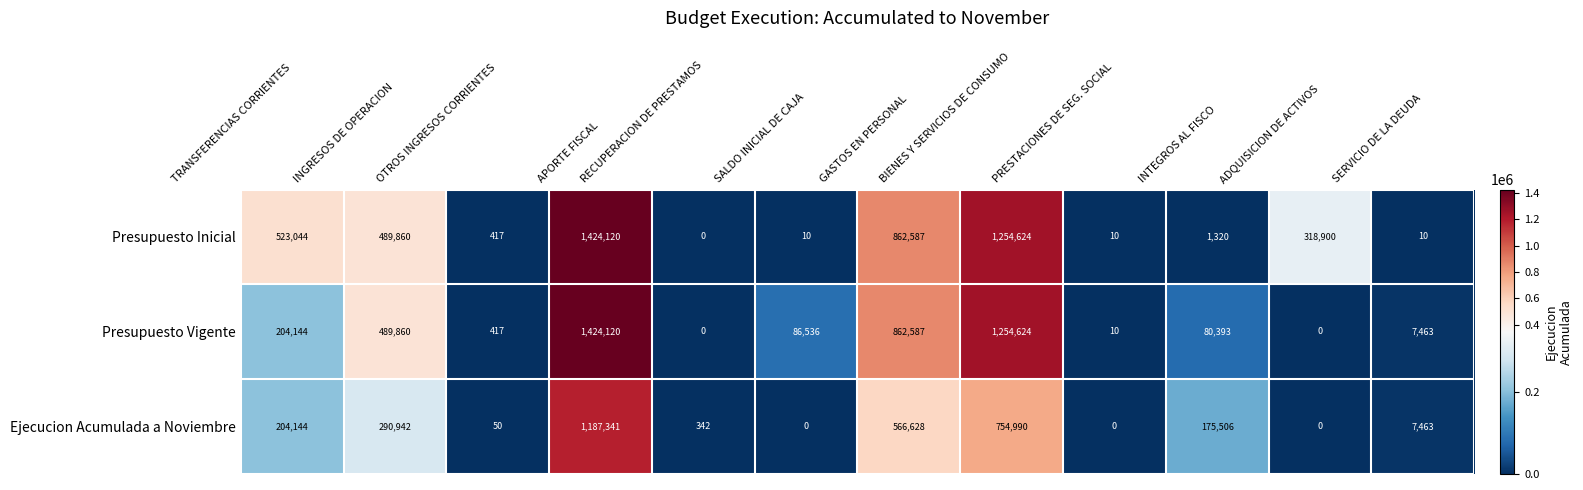

At which category is the sum across all series the highest?

APORTE FISCAL